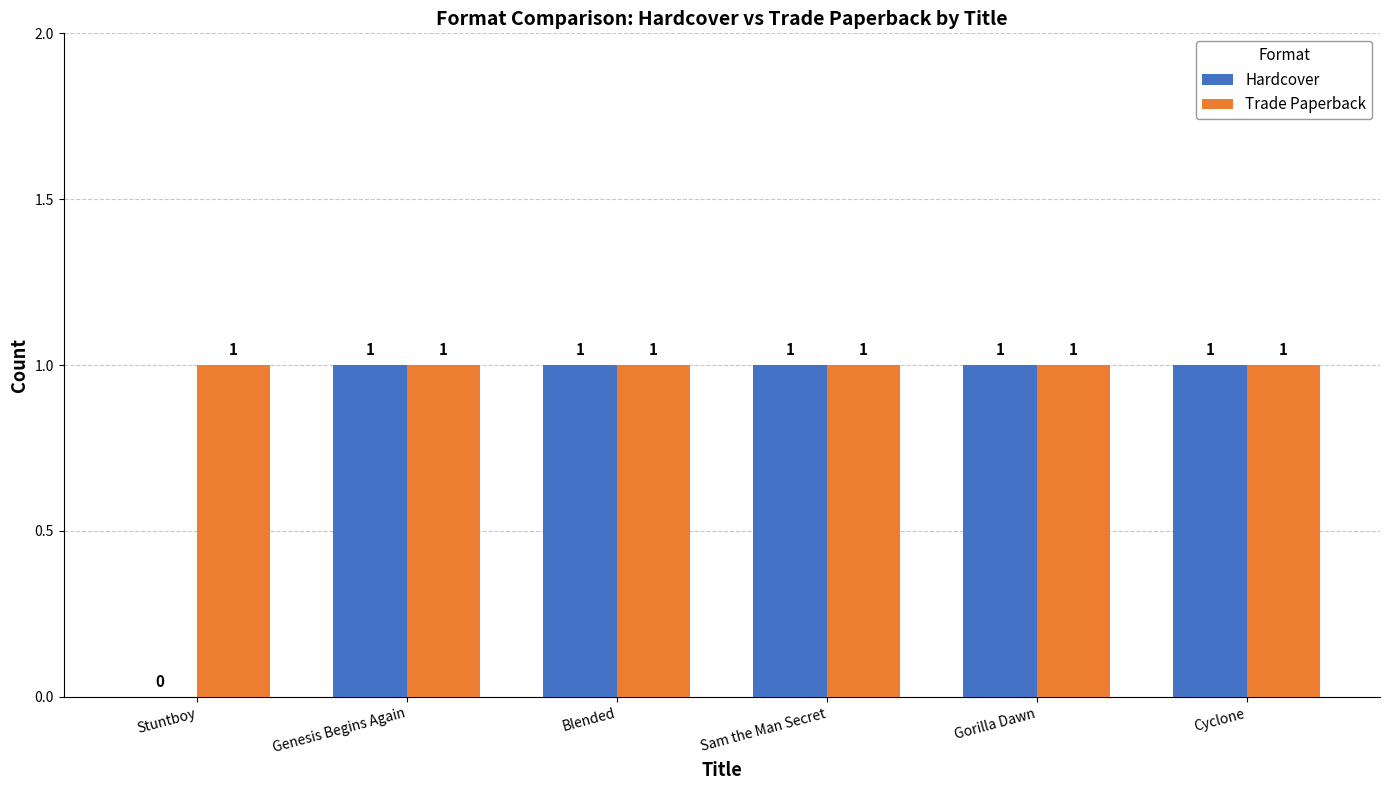

What is the total value across all series at Sam the Man Secret?

2